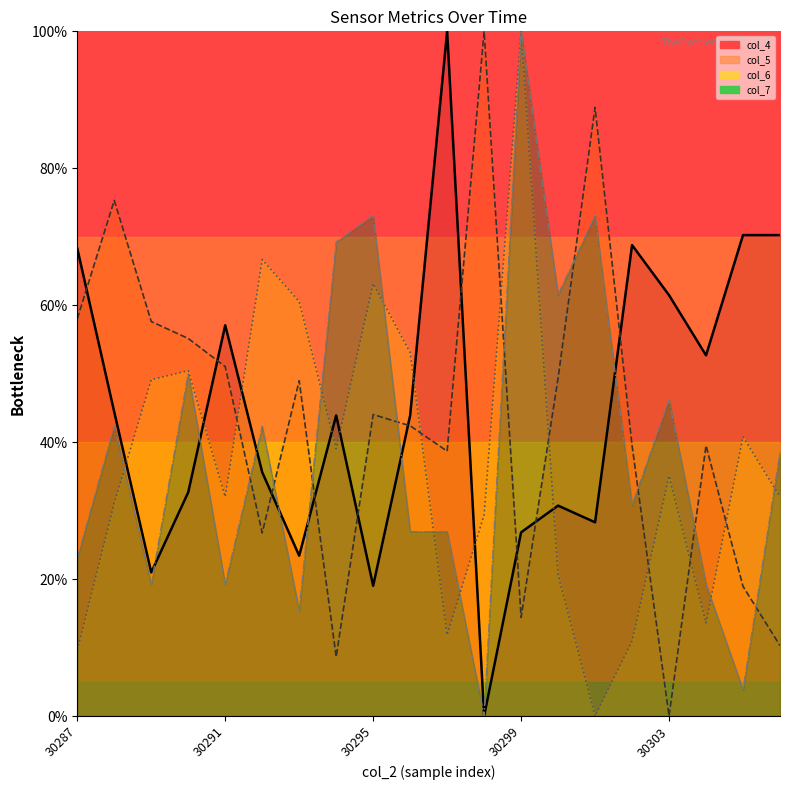

Count the number of data series in this chart.

4